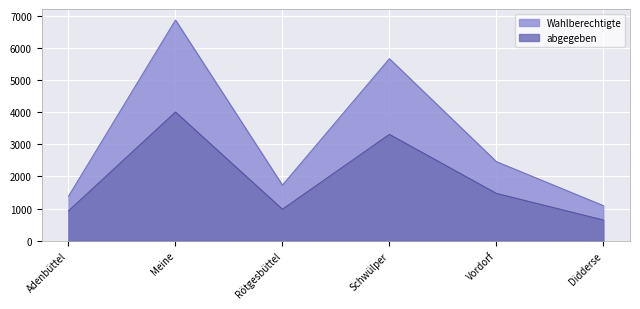

Which series has the widest spread of values?

Wahlberechtigte